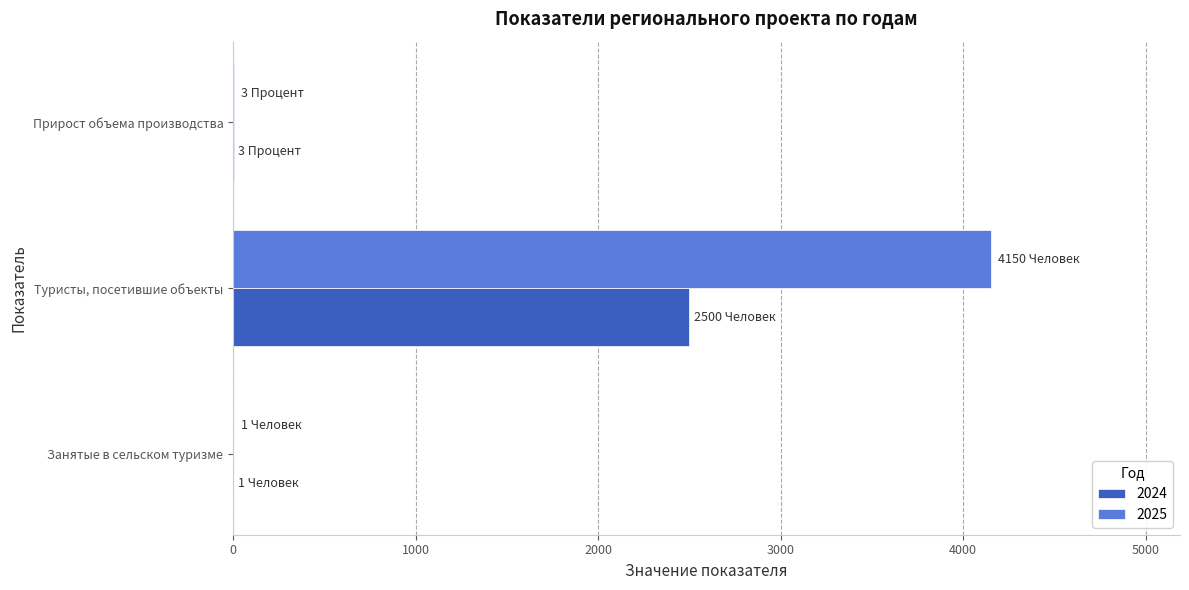

Where is 2024 nearest to the value 1250?

Прирост объема производства